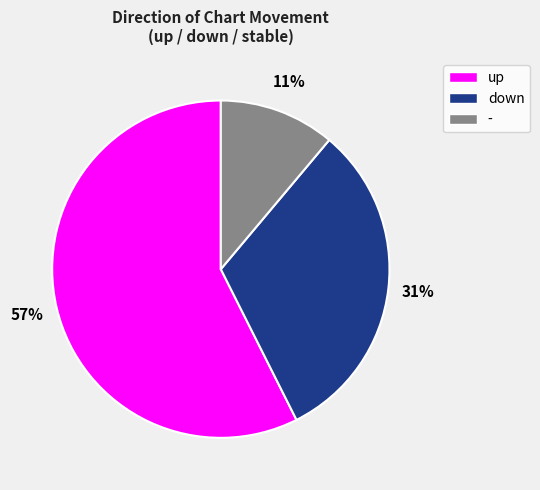

Do down and up together represent more than half of the pie?

Yes